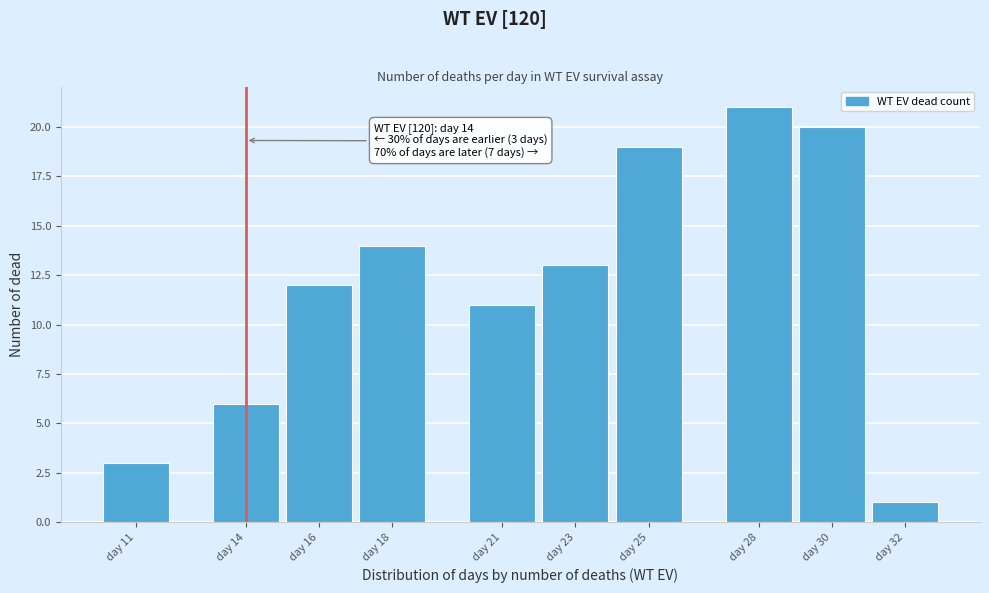

Reading left to right, extract all data points from this chart.

day 11=3	day 14=6	day 16=12	day 18=14	day 21=11	day 23=13	day 25=19	day 28=21	day 30=20	day 32=1